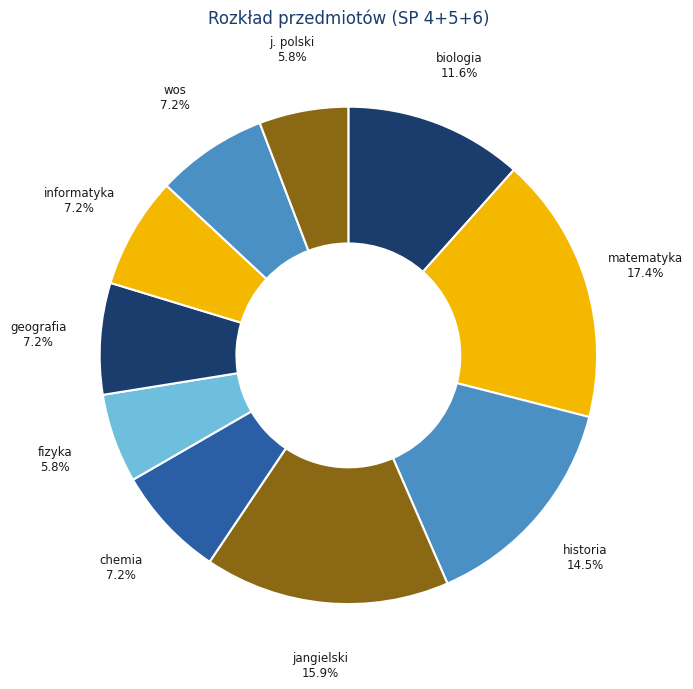

What is the smallest slice in the pie chart?

fizyka